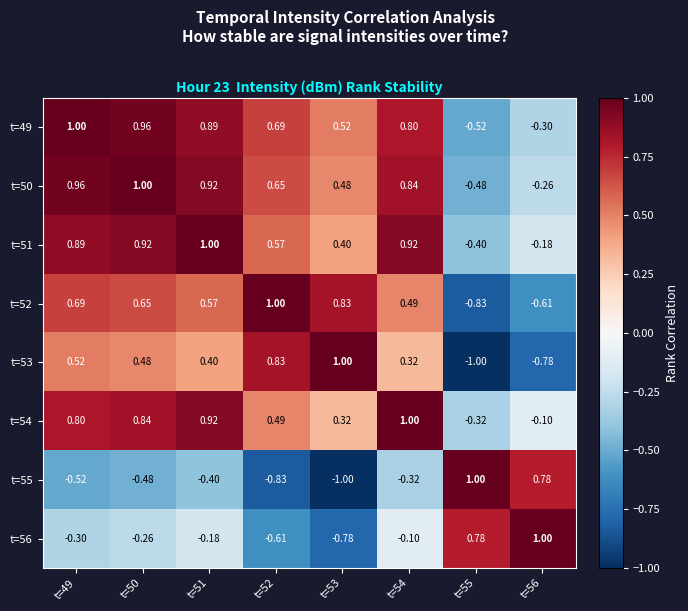

How many values in t=54 are above zero?

6